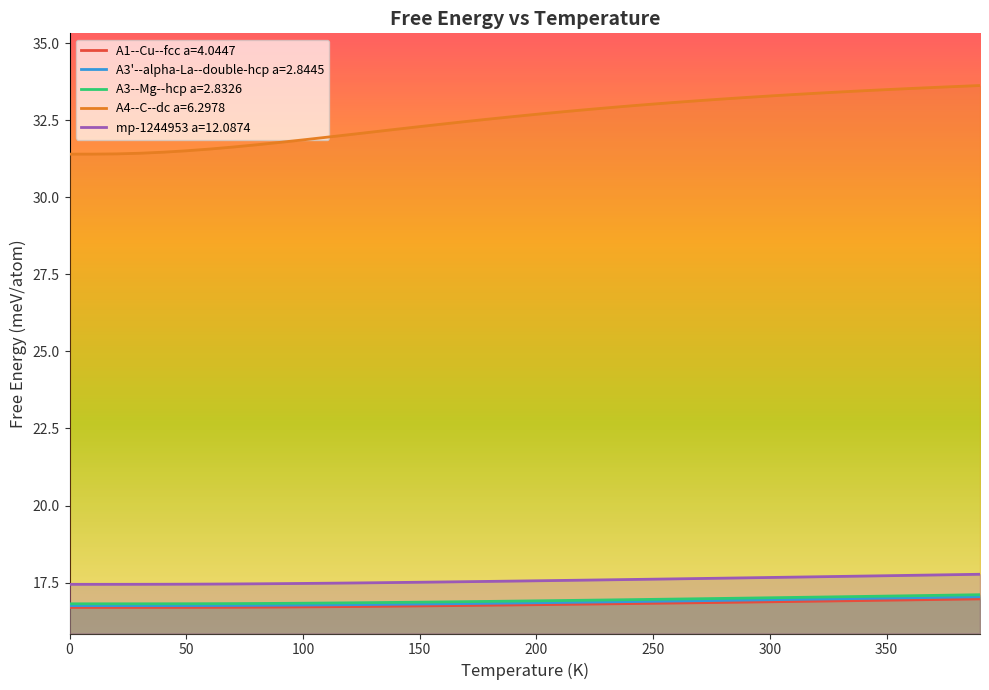

Which series has the widest spread of values?

A4--C--dc a=6.2978